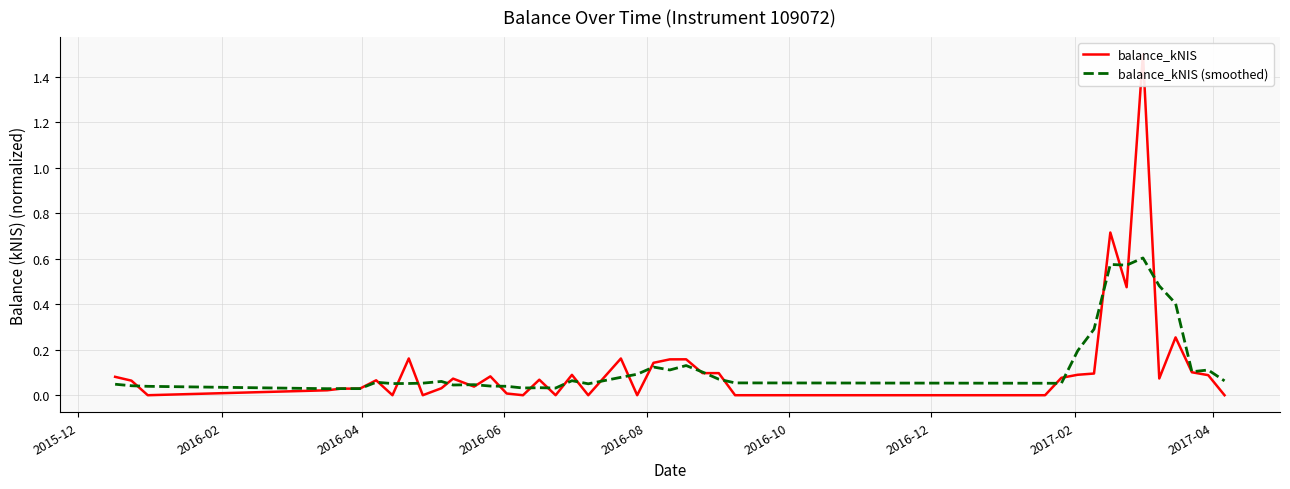

At which category does the chart reach its minimum across all series?

2016-04